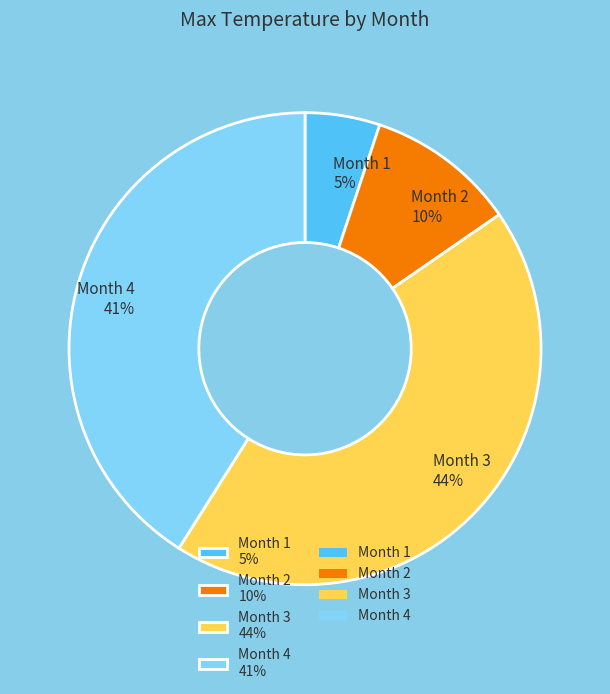

To the nearest percent, what is the average slice percentage?

25%